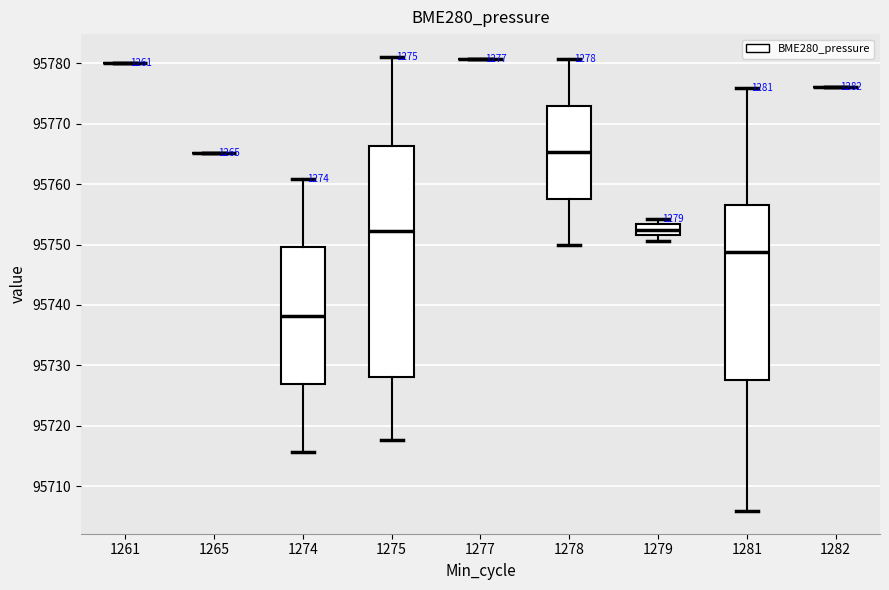

Comparing the boxes themselves (not the whiskers), which one is the tallest?

1275